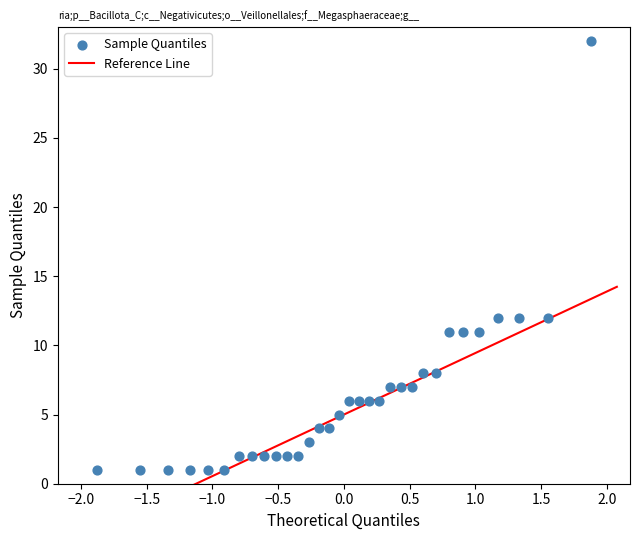

What is the range of Y values (max minus min)?

31